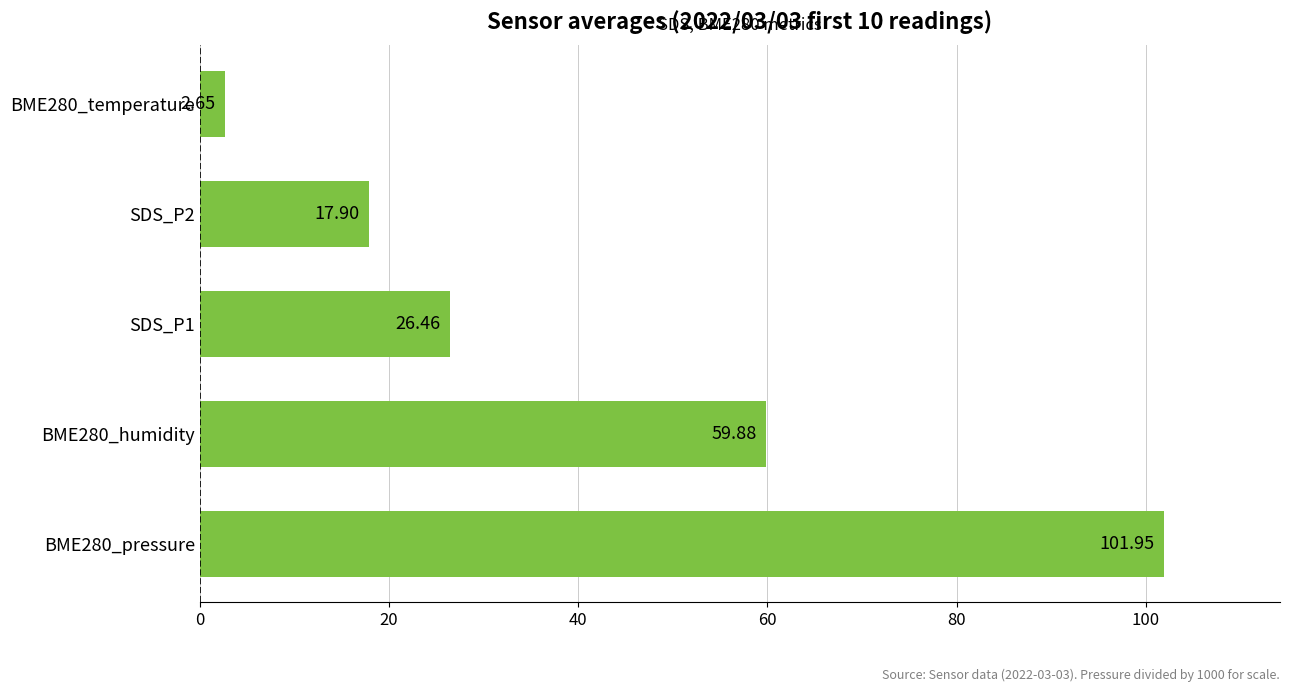

List the labels in order of value, smallest first.

BME280_temperature, SDS_P2, SDS_P1, BME280_humidity, BME280_pressure